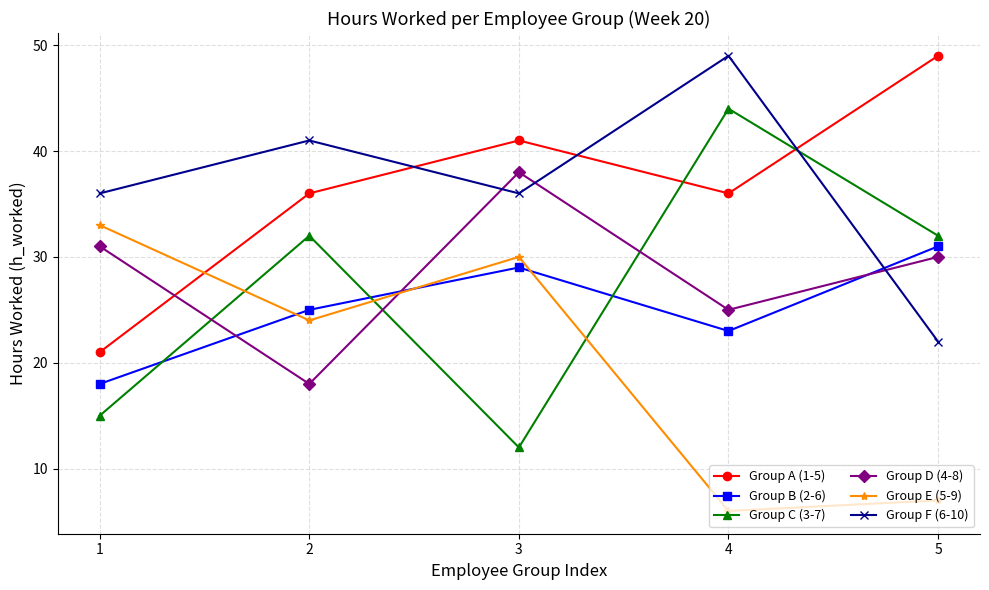

In Group F (6-10), how many points are lower than both neighbors (excluding endpoints)?

1